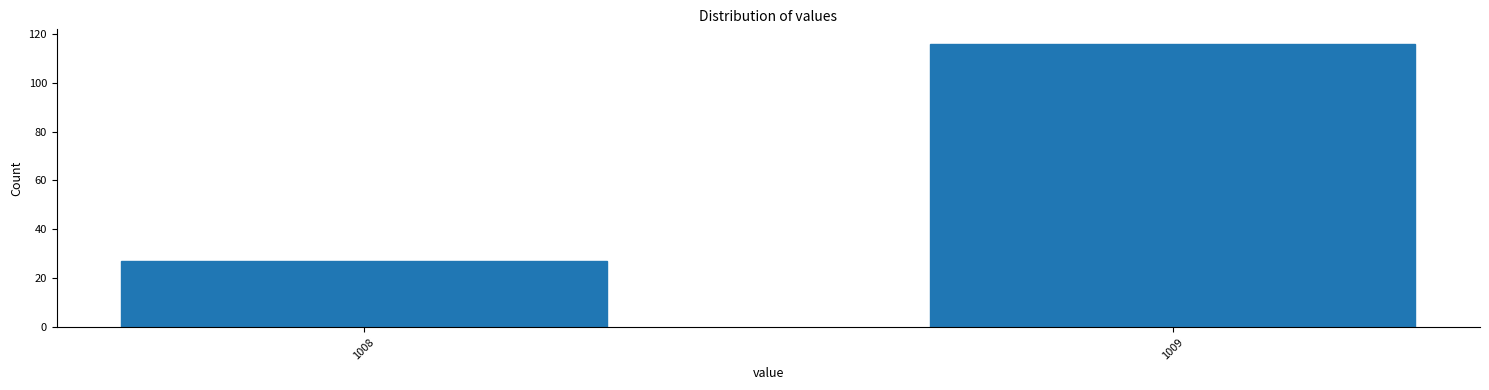

Reading left to right, transcribe all the data shown in this chart.

1008=27	1009=116